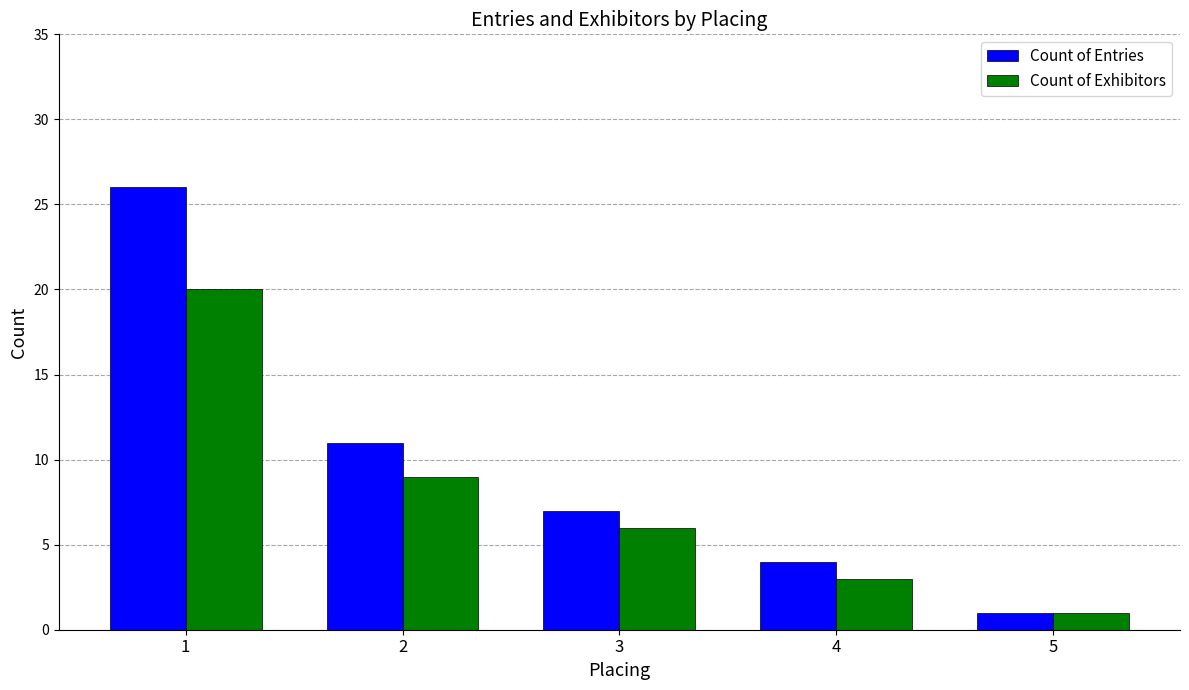

At 3, list the series in order from smallest to largest.

Count of Exhibitors, Count of Entries